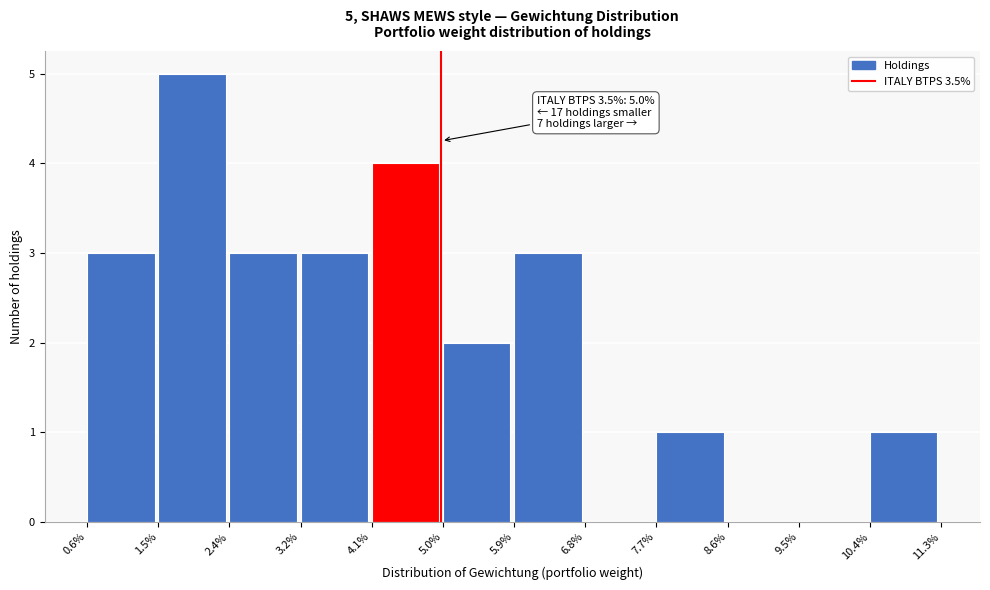

Reading left to right, what are all the values shown in this chart?

0.6%=3	1.5%=5	2.4%=3	3.2%=3	4.1%=4	5.0%=2	5.9%=3	6.8%=0	7.7%=1	8.6%=0	9.5%=0	10.4%=1